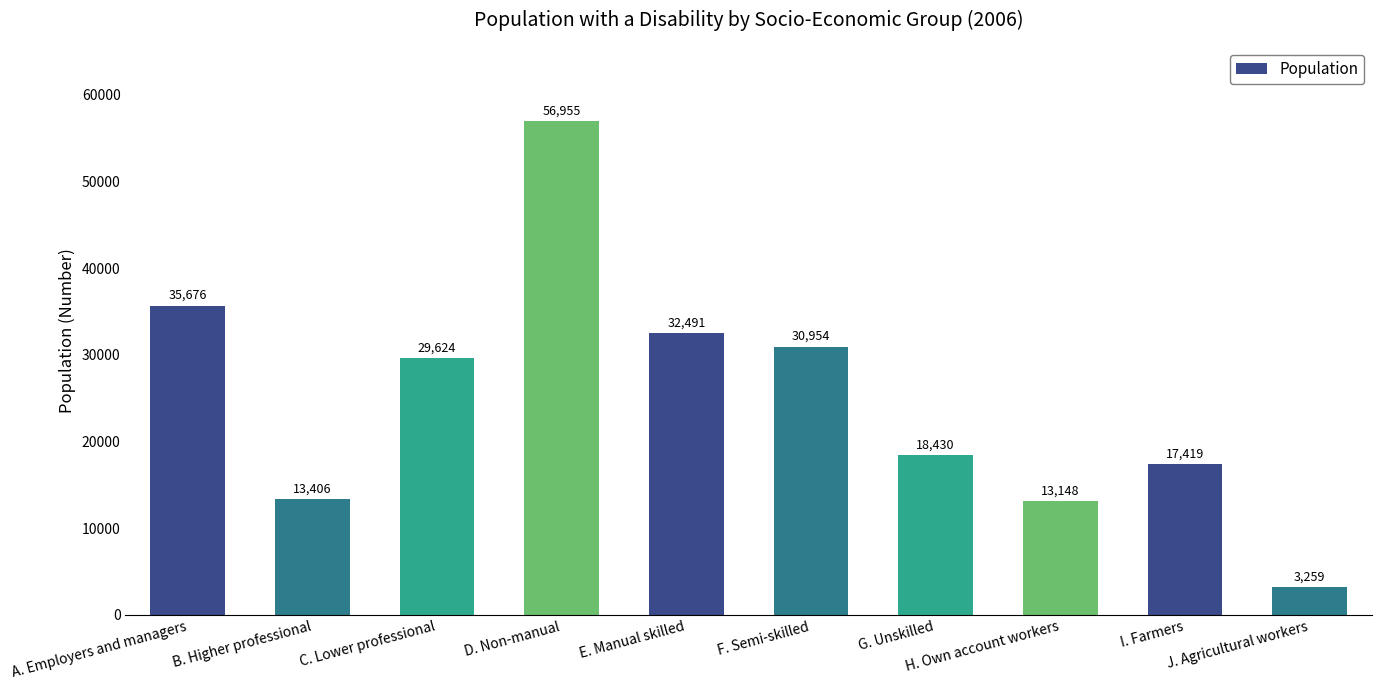

What is the smallest value displayed?

3259